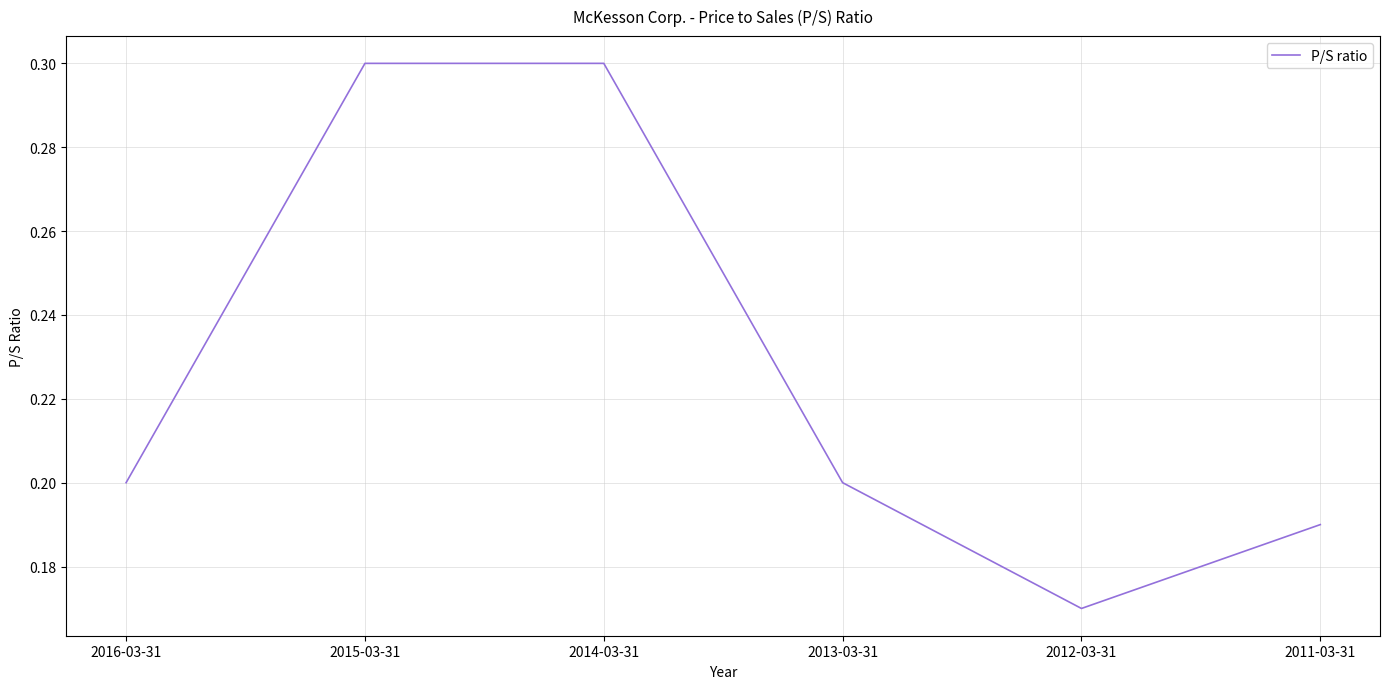

At which label is the value closest to 0?

2012-03-31